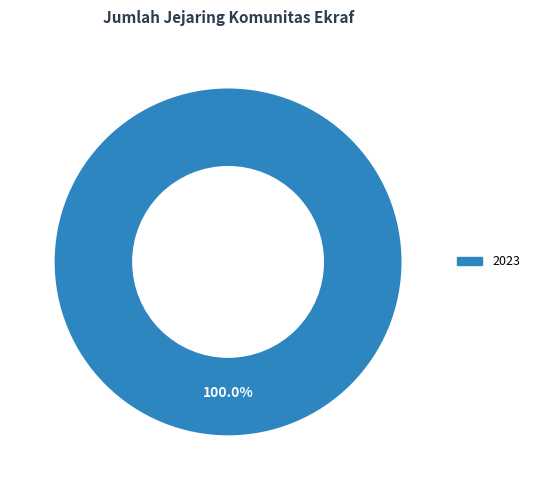

Is there any slice that represents more than half of the pie?

Yes